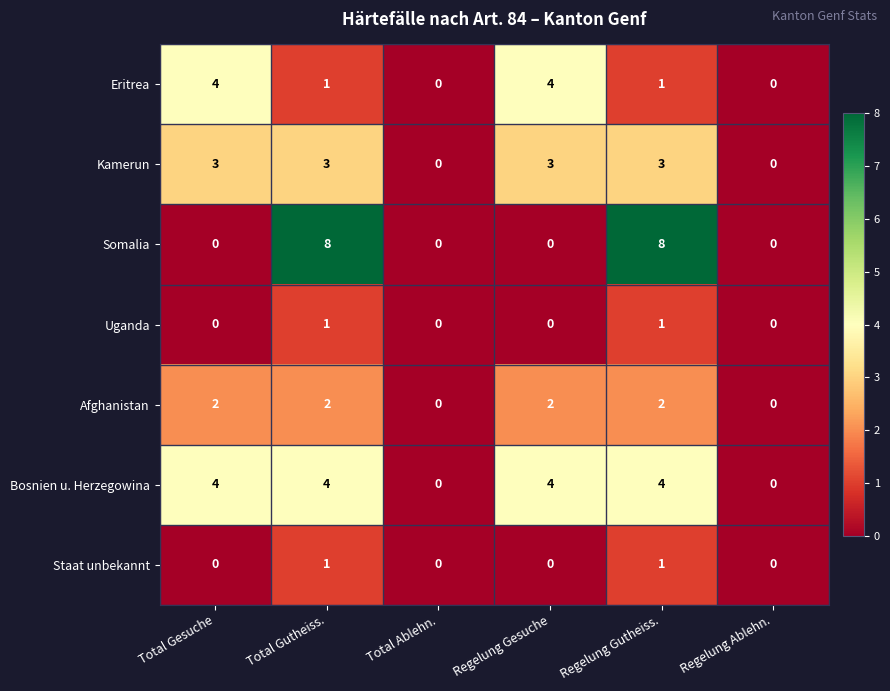

Which series has the widest spread of values?

Somalia